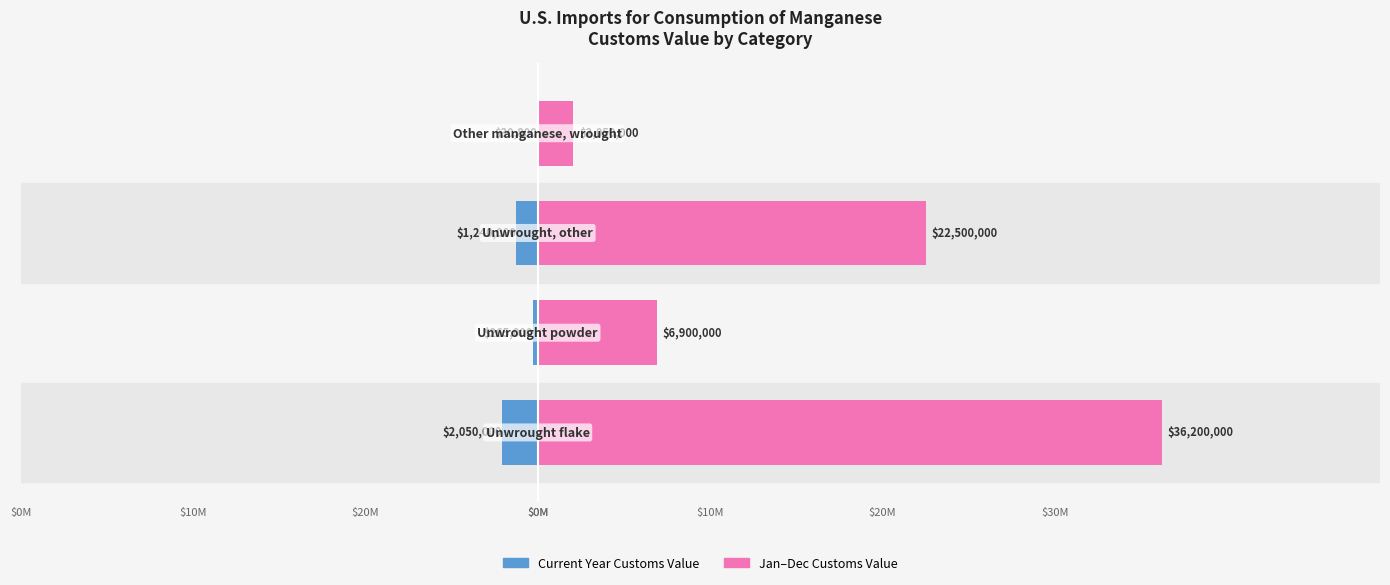

Which series has the largest range (max minus min)?

Jan–Dec Customs Value